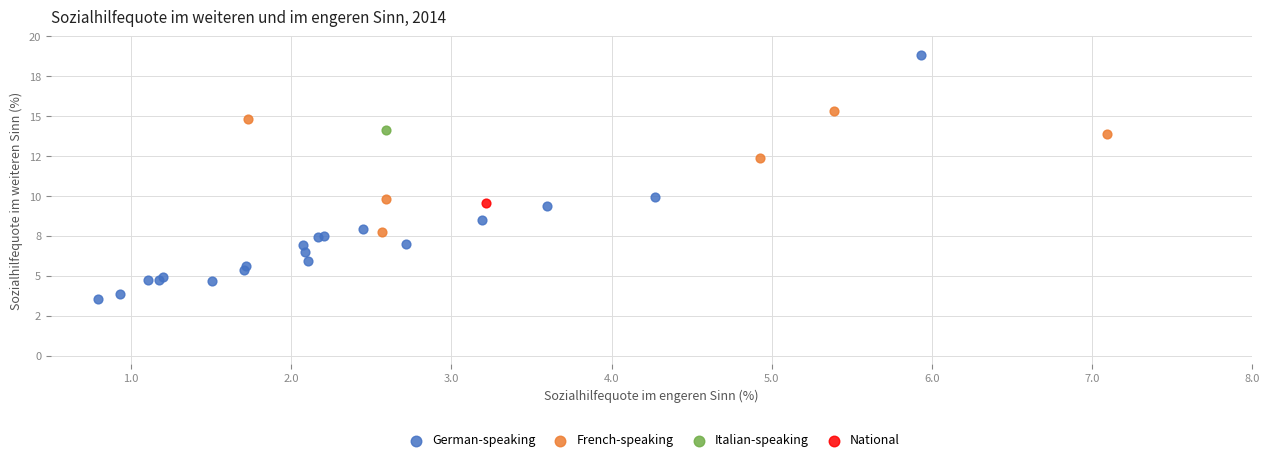

Which series reaches the maximum Y coordinate?

German-speaking